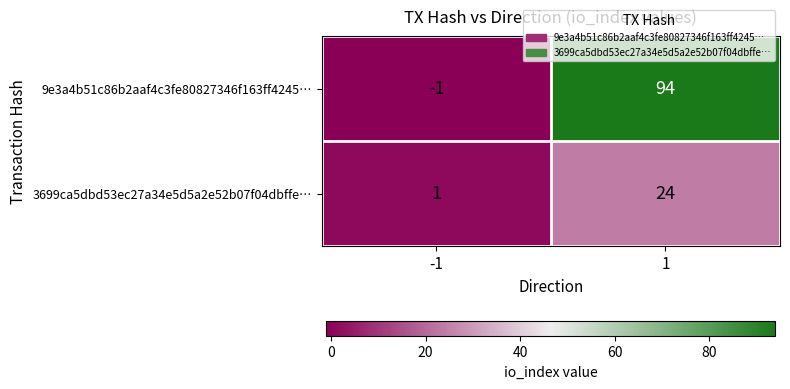

The 9e3a4b51c86b2aaf4c3fe80827346f163ff4245… series shows 94 at 1. True or false?

True